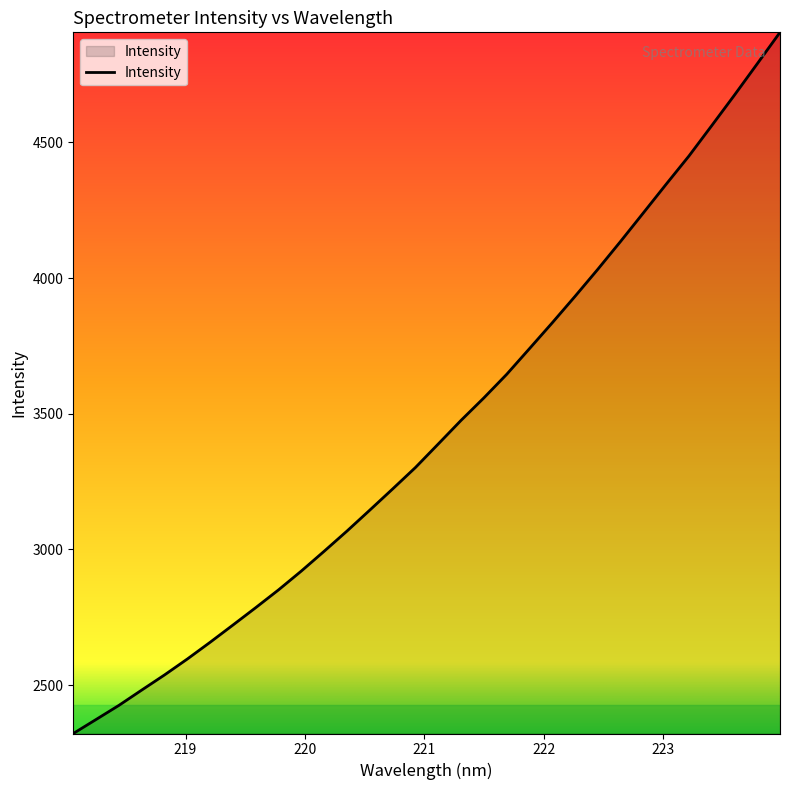

What is the greatest value displayed?

4905.8